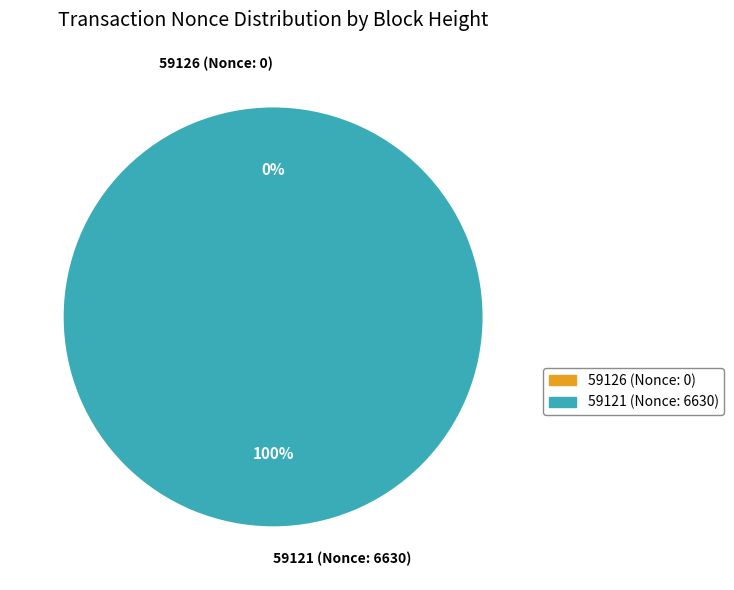

What is the change in value from 59126 (Nonce: 0) to 59121 (Nonce: 6630)?

+6630